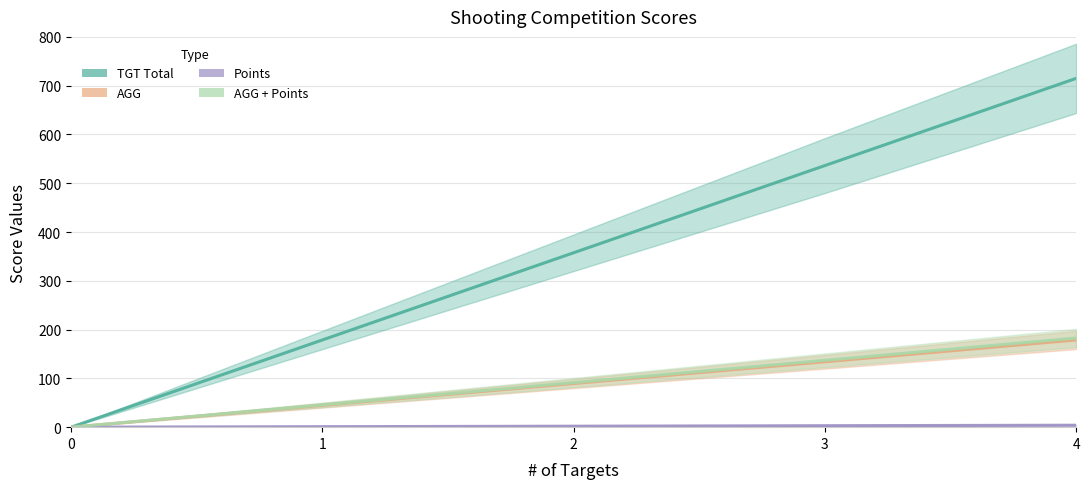

At 1, list the series in order from largest to smallest.

TGT Total, AGG + Points, AGG, Points